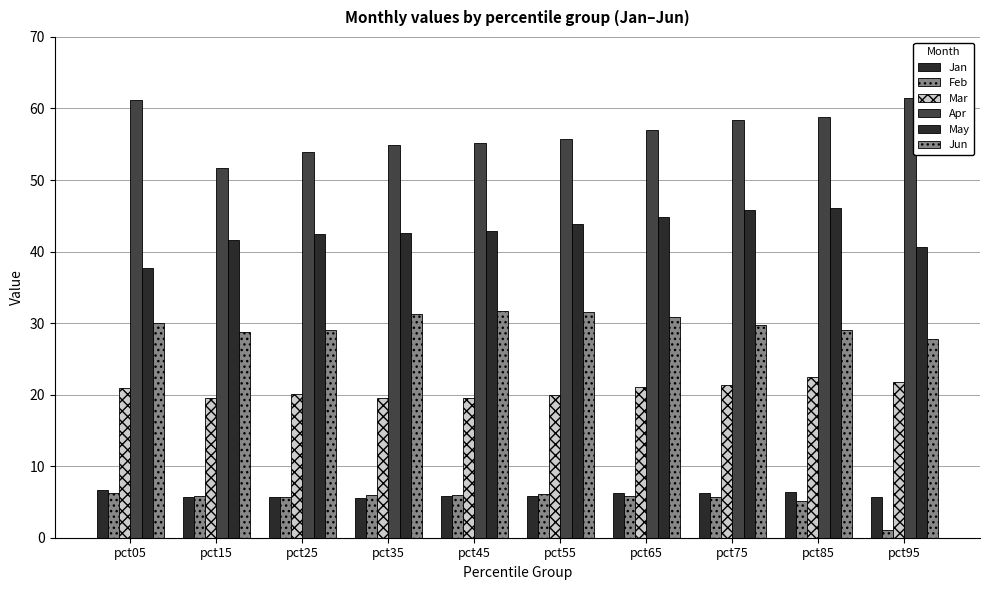

Count the number of categories in the chart.

10